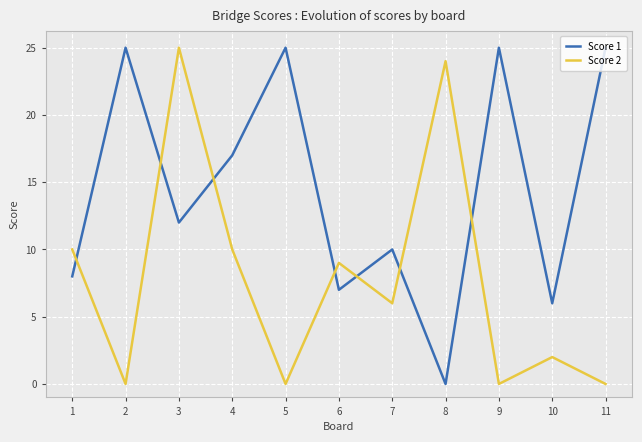

Which series has the largest total across all categories?

Score 1